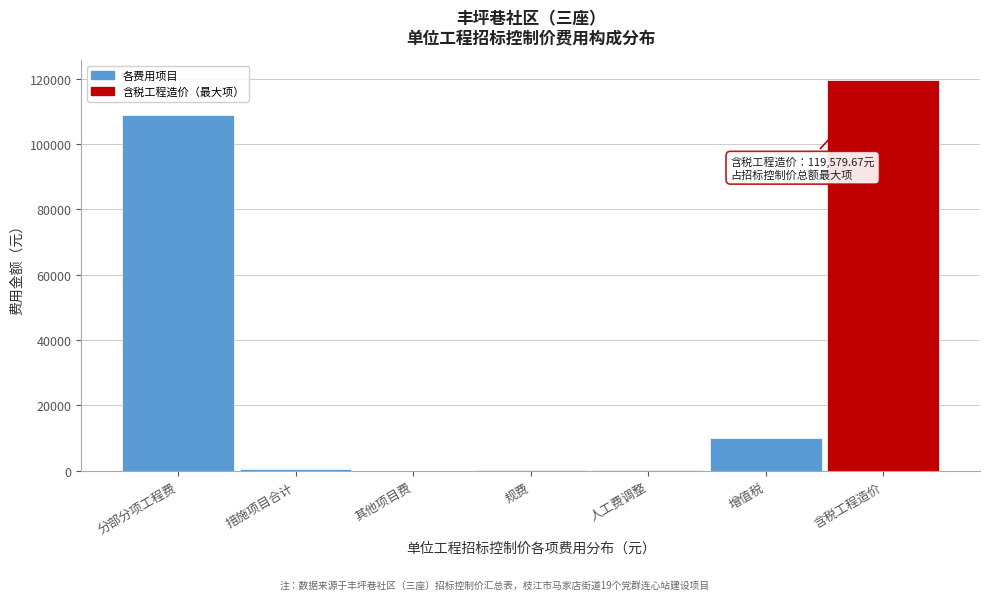

What value does the data have at 分部分项工程费?

108876.4